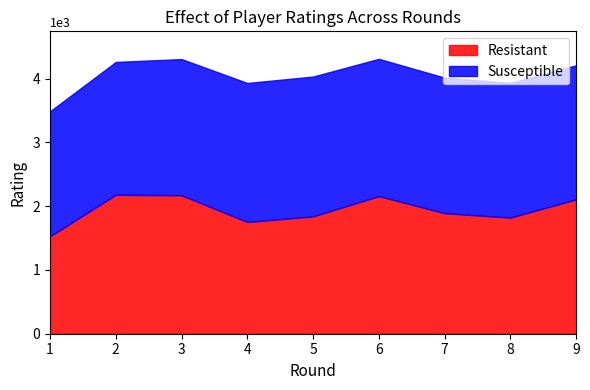

What is the minimum value for Resistant?

1528